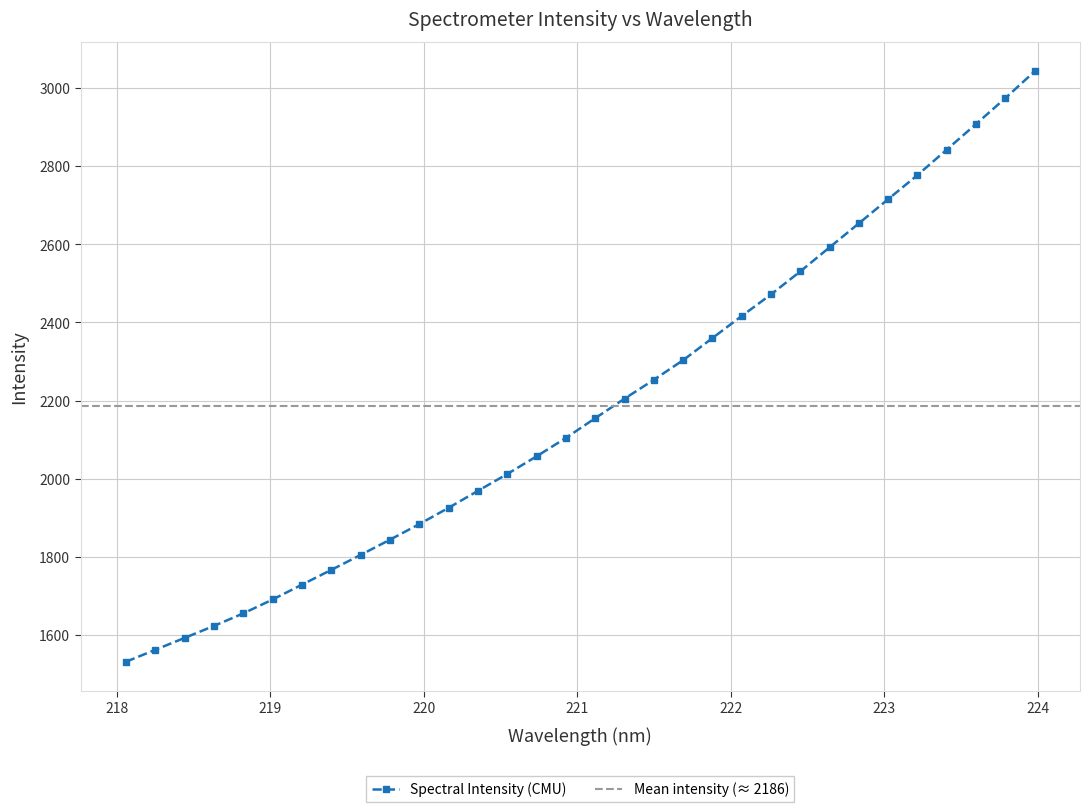

What is the approximate value at 219.3979?

1767.0